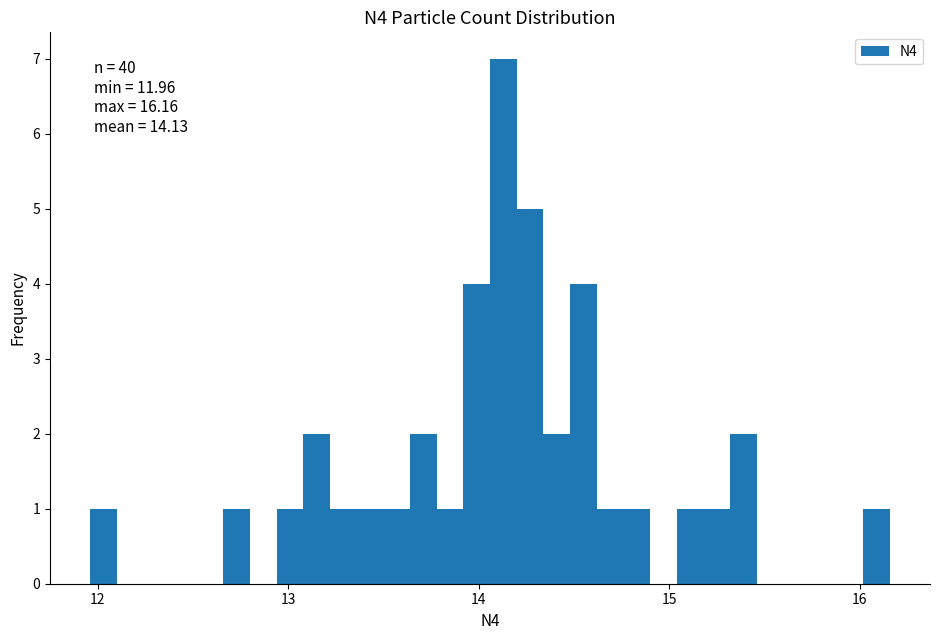

Read against the x-axis, roughly where is the centre of the tallest bar?

14.1